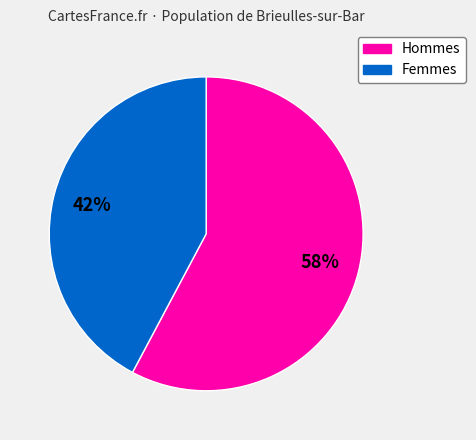

How many slices are in this pie chart?

2